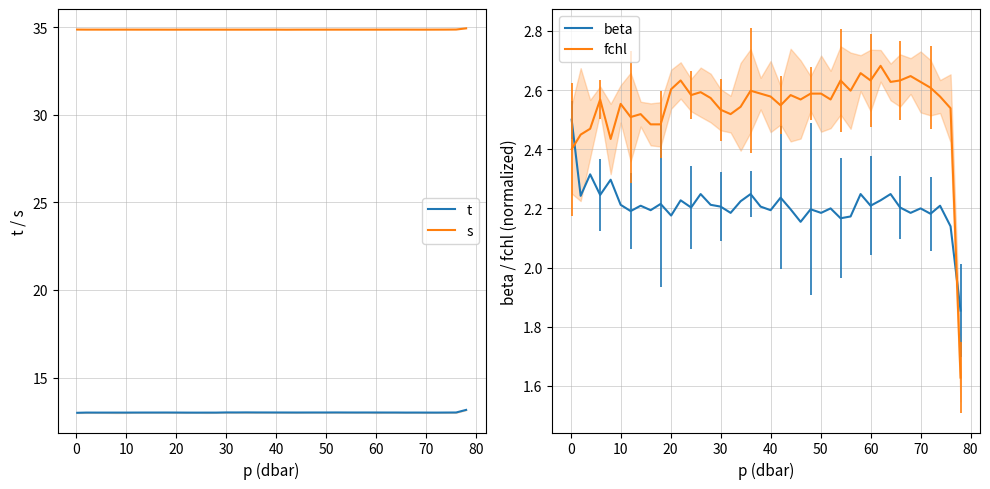

How many intersections are there between fchl and beta?

2